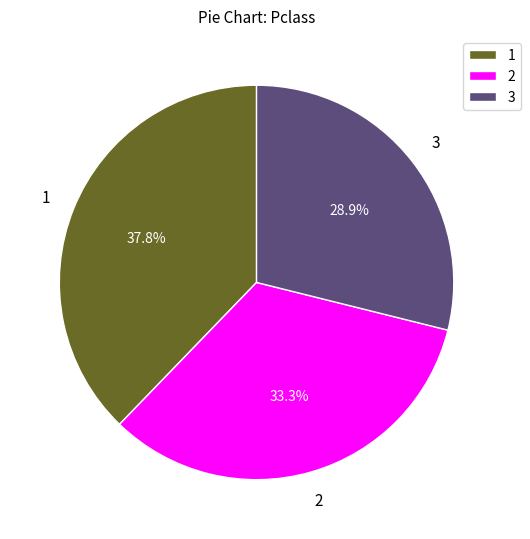

Does any single category account for the majority?

No